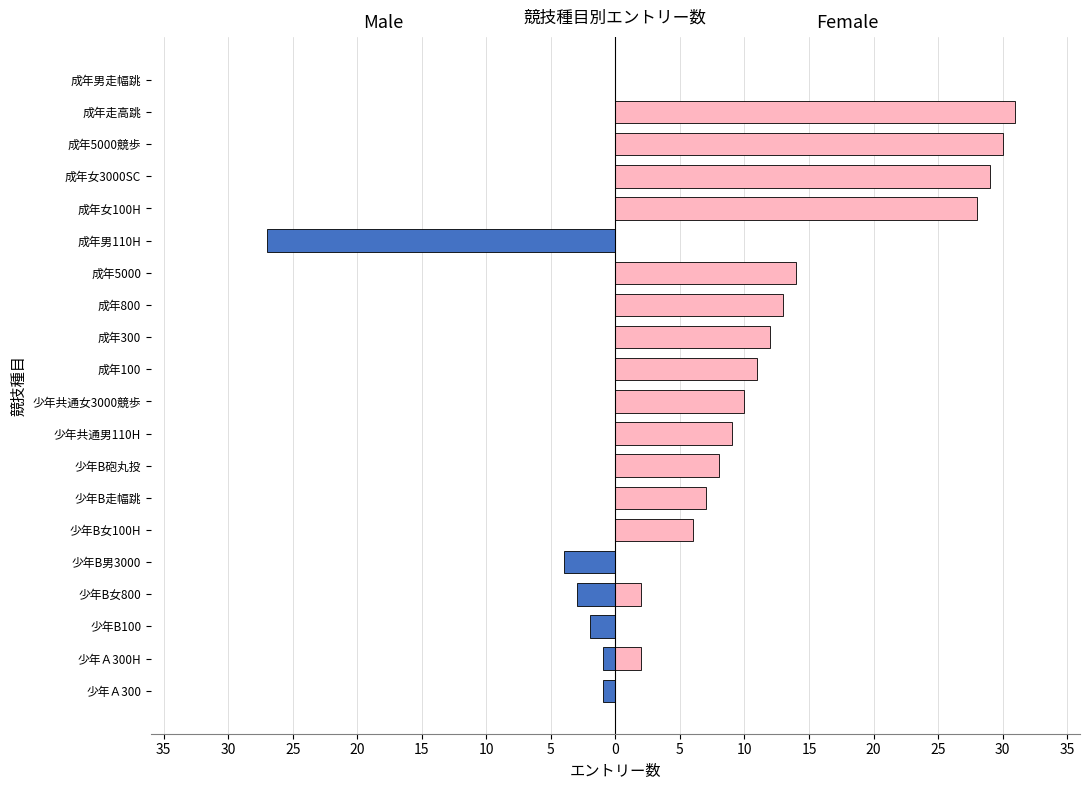

What is the minimum value for Male?

-27